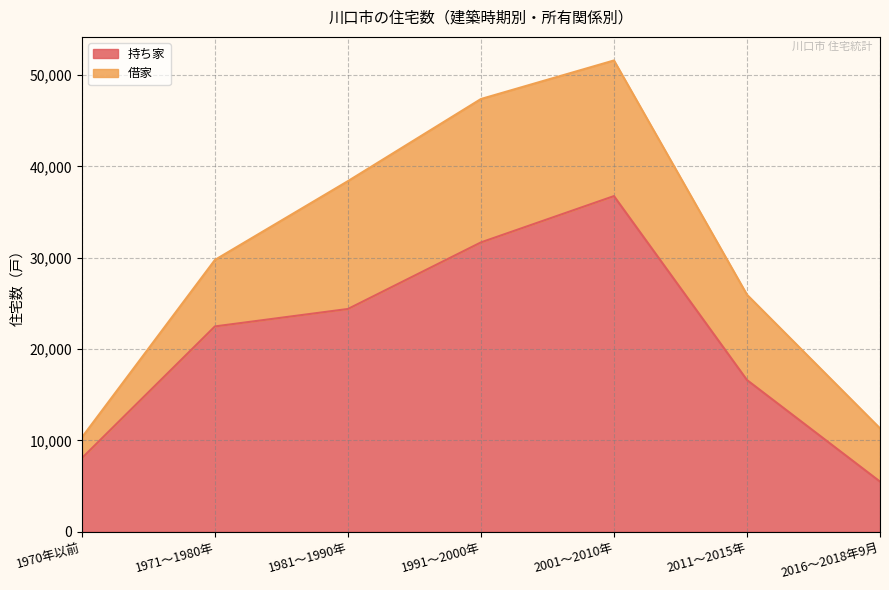

Does the chart have visible grid lines?

Yes